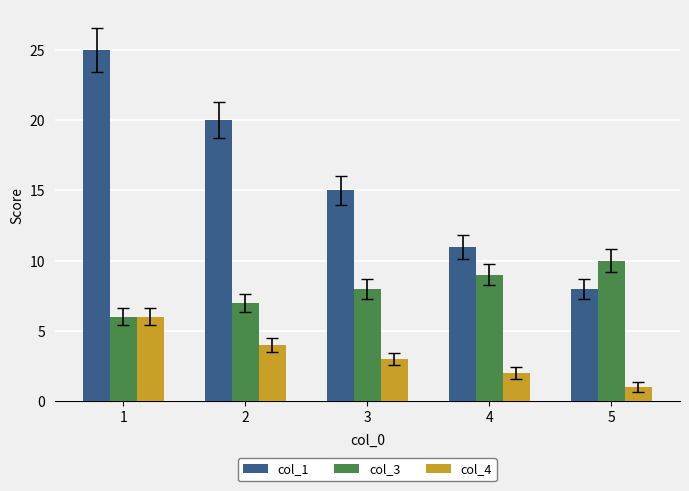

What is the difference between the highest and lowest values at 5?

9